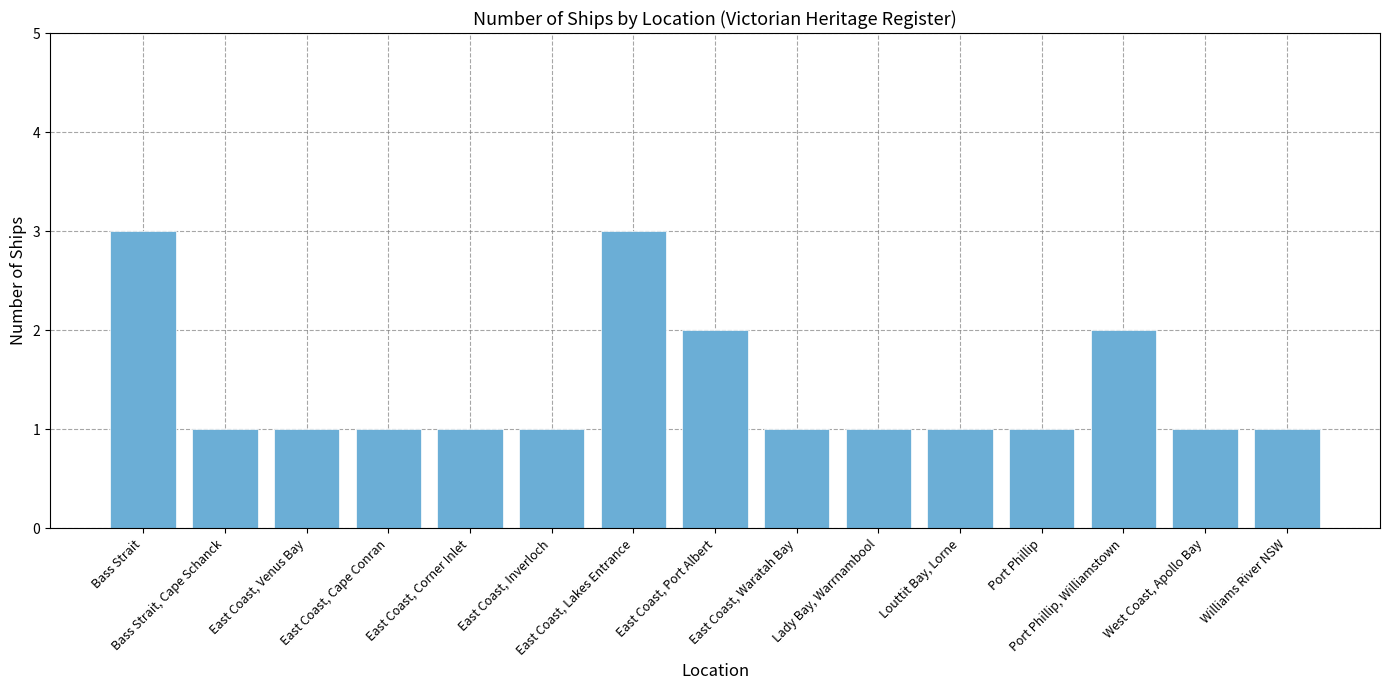

What is the greatest value displayed?

3